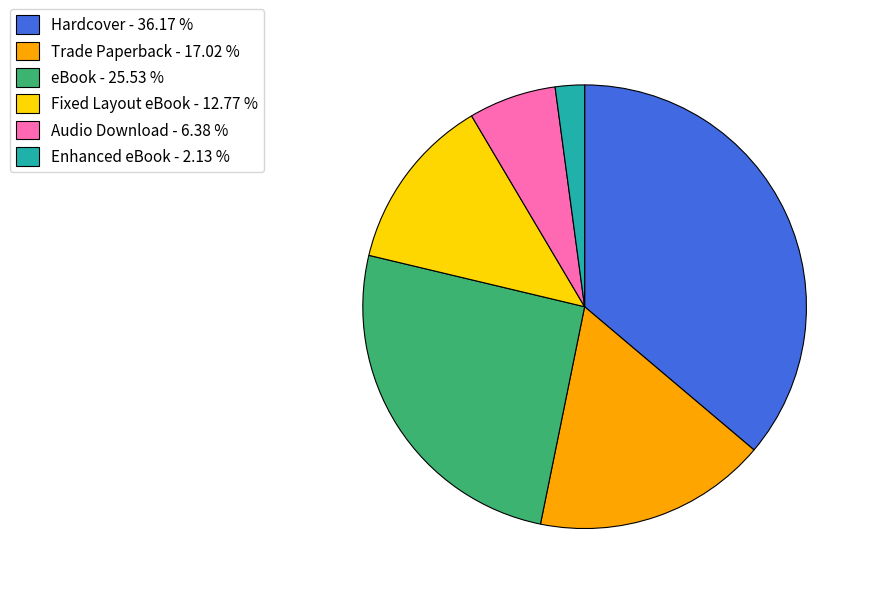

How many slices are in this pie chart?

6